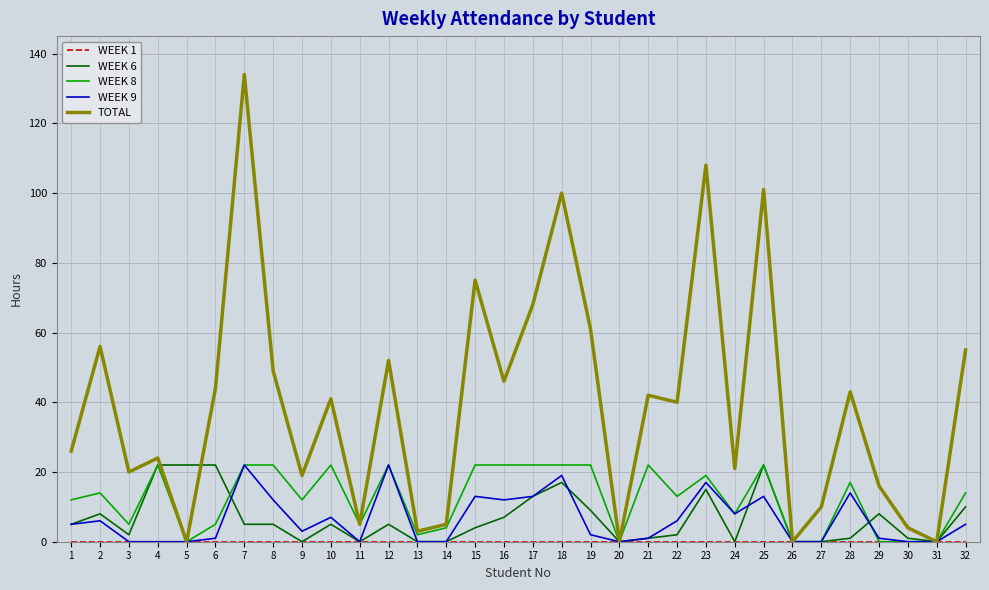

Is it true that TOTAL equals 61 at 19?

True